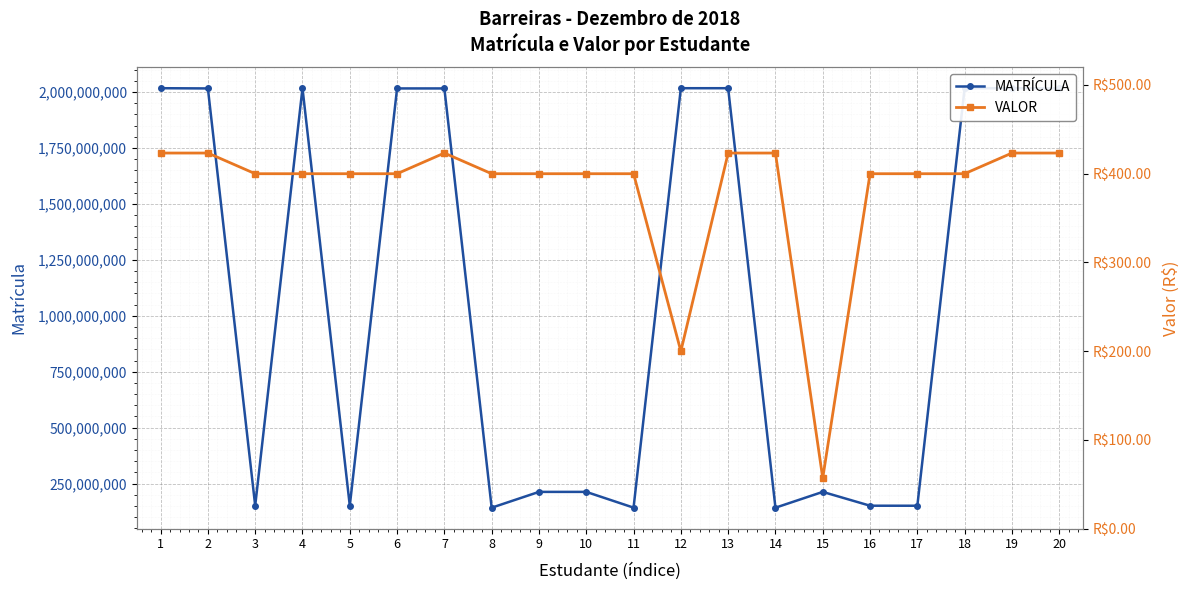

List the labels in order of MATRÍCULA value, largest first.

18, 4, 19, 13, 1, 12, 7, 6, 2, 20, 9, 10, 15, 5, 3, 16, 17, 11, 14, 8